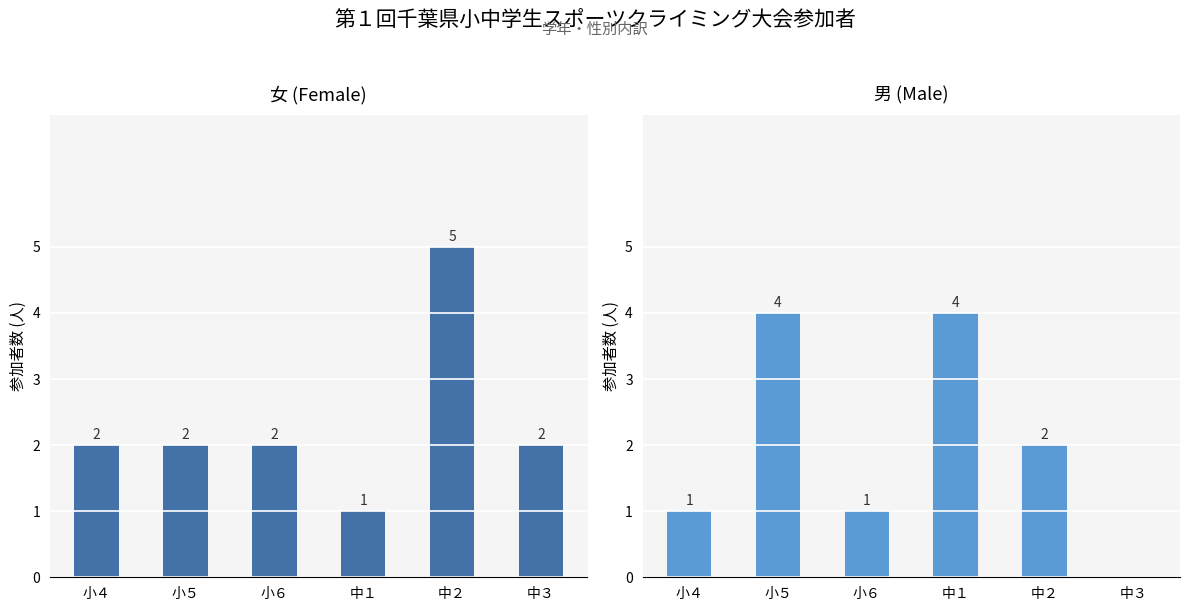

Reading left to right, list all the values displayed in this chart.

女: 2	2	2	1	5	2
男: 1	4	1	4	2	0